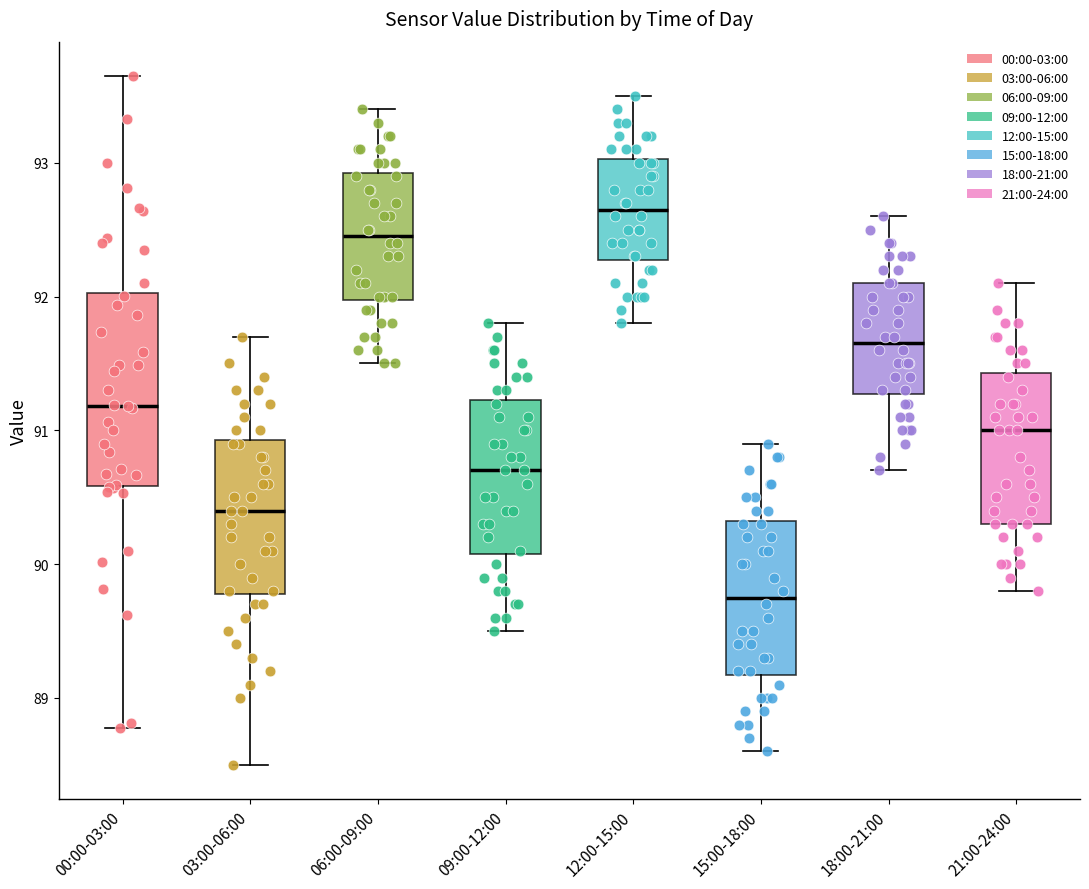

Which box is the tallest, from its lower edge to its upper edge?

00:00-03:00